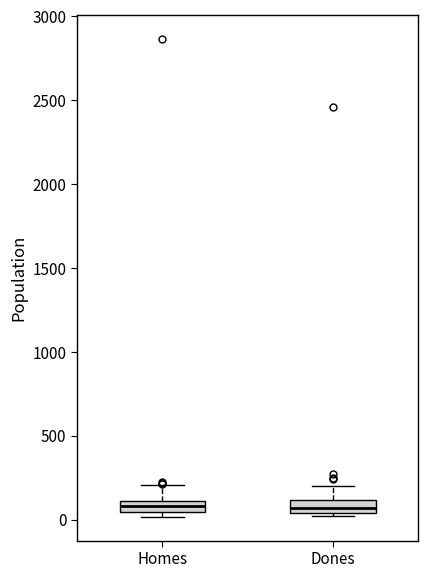

Where is the lower edge of the box for Homes on the y-axis? The values are not printed on the chart, so give them approximately, as read against the axis.

50